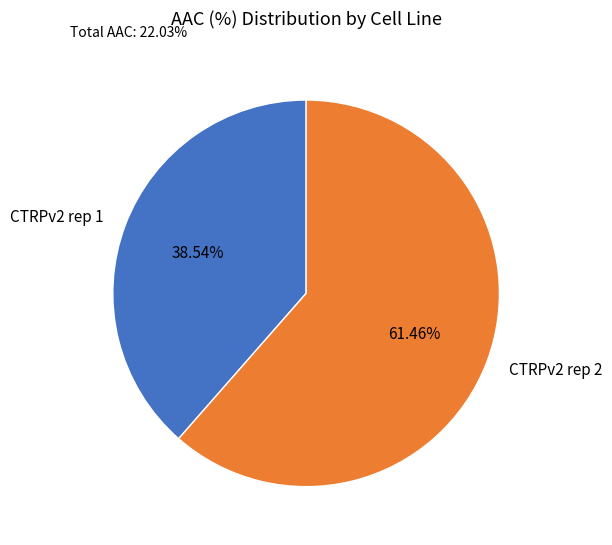

Do CTRPv2 rep 2 and CTRPv2 rep 1 together represent more than half of the pie?

Yes